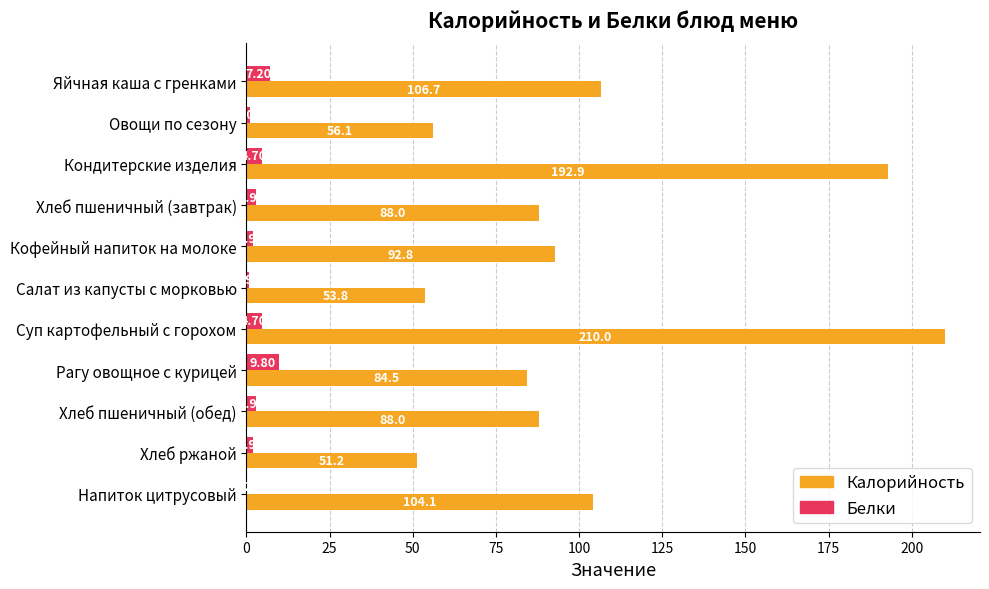

At which category is the sum across all series the highest?

Суп картофельный с горохом